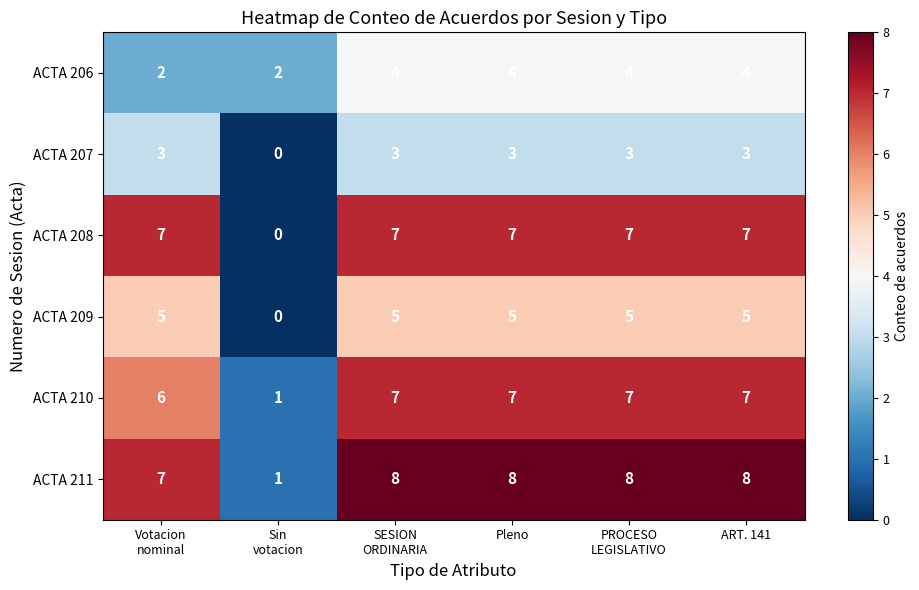

True or false: ACTA 206 has a value of 4 at ART. 141.

True